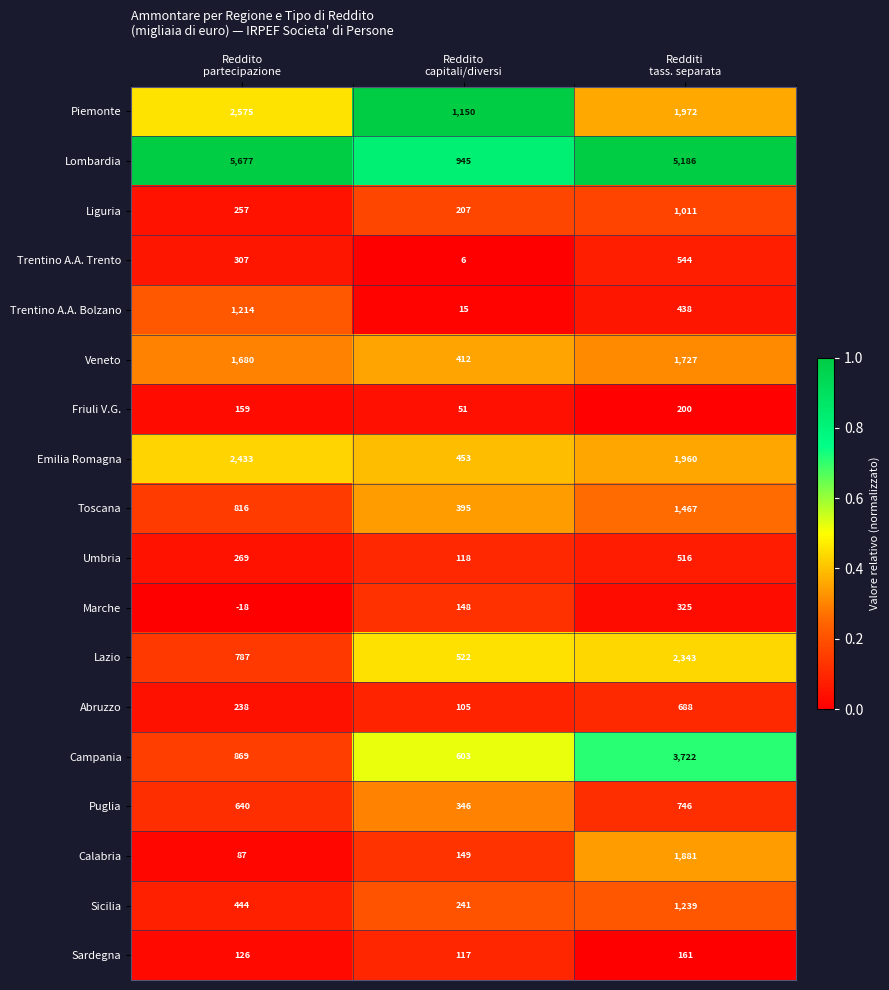

Which series has the largest total across all categories?

Lombardia